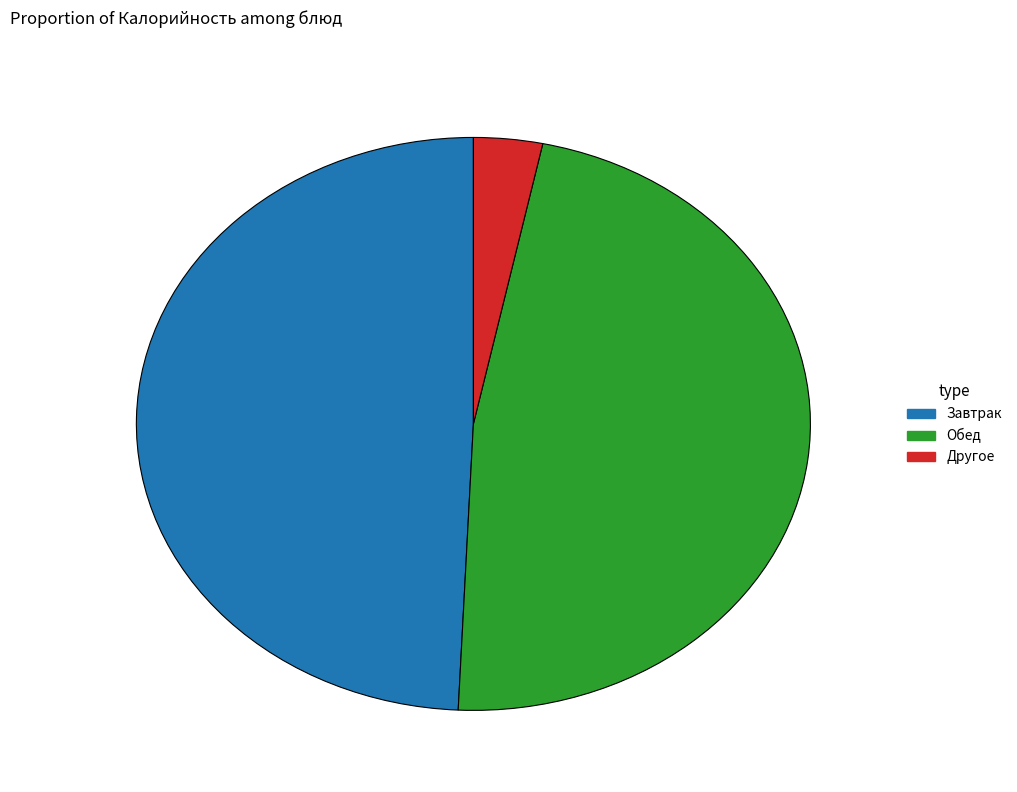

What is the ratio of the value at Обед to the value at Завтрак?

1.0